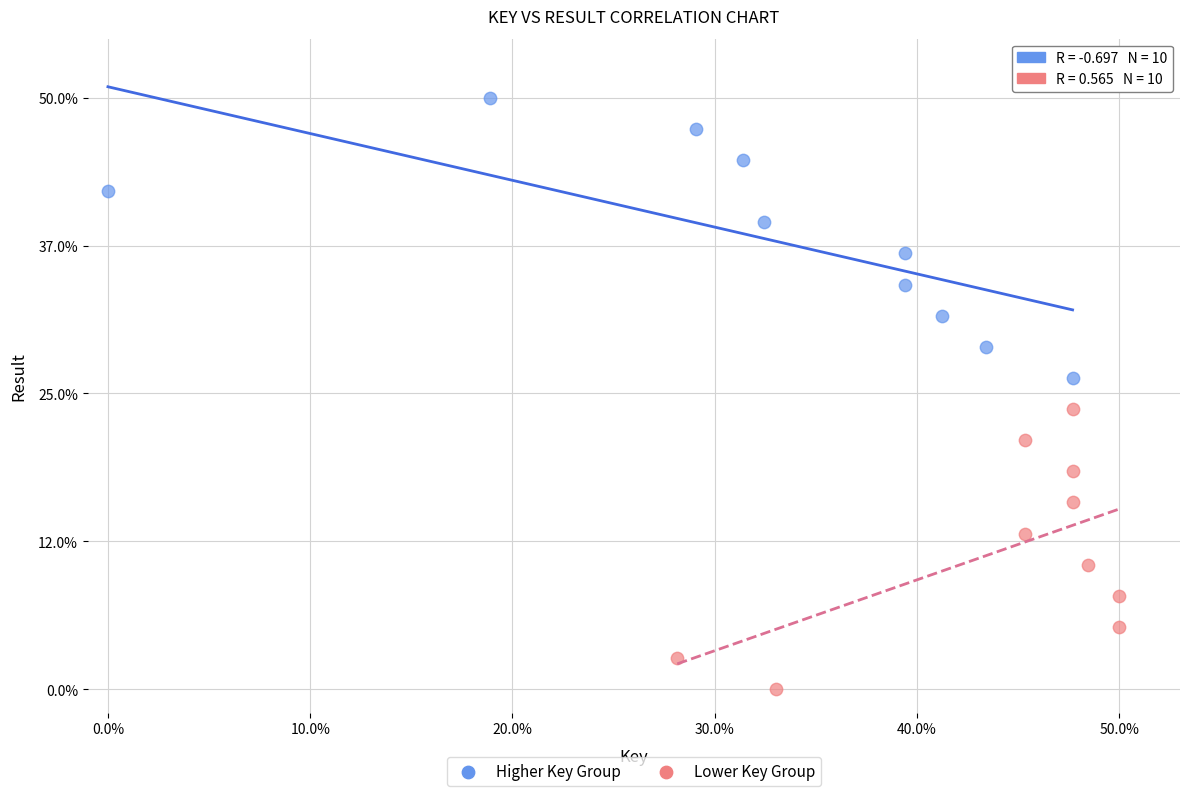

Which series contains the highest Y value?

Higher Key Group